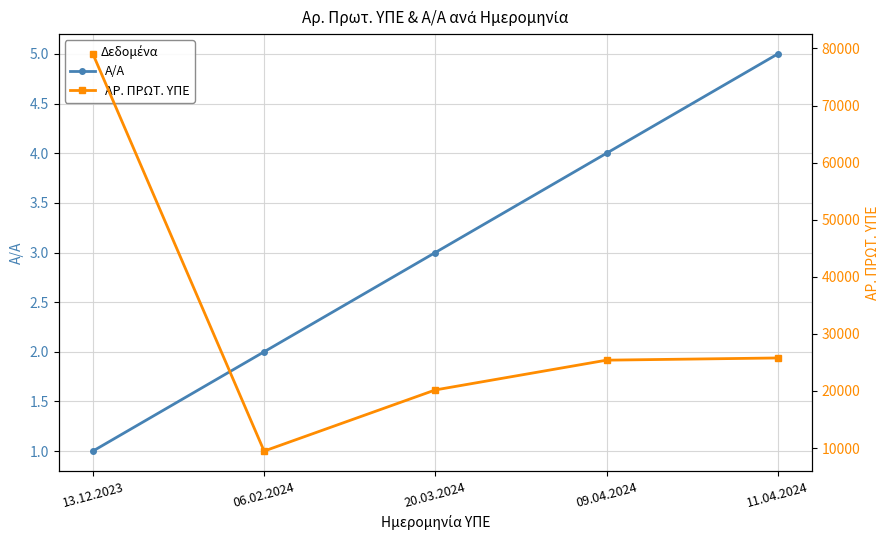

What is the average value of the Α/Α series?

3